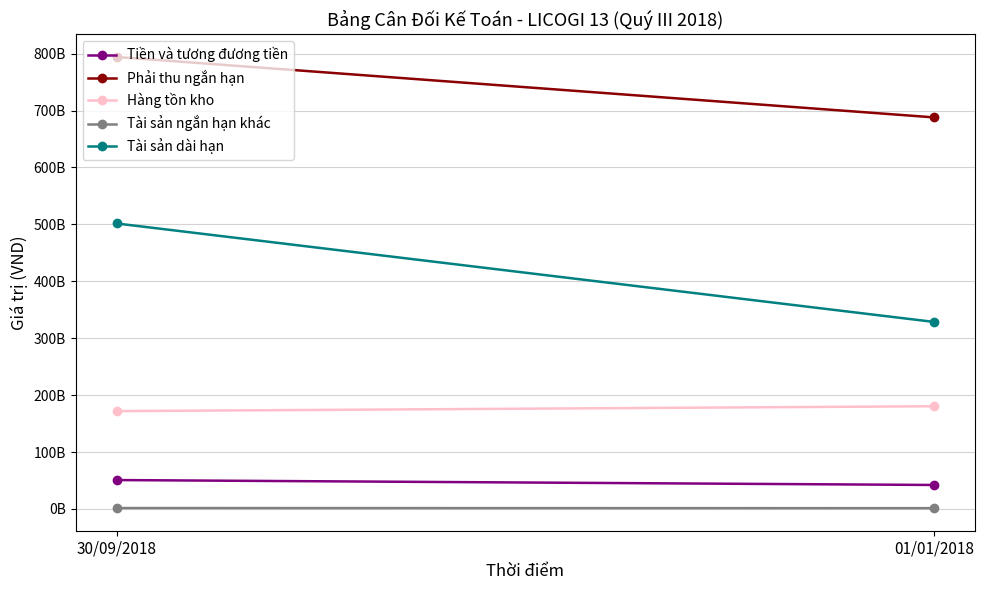

Between 30/09/2018 and 01/01/2018, which series saw the biggest shift?

Tài sản dài hạn